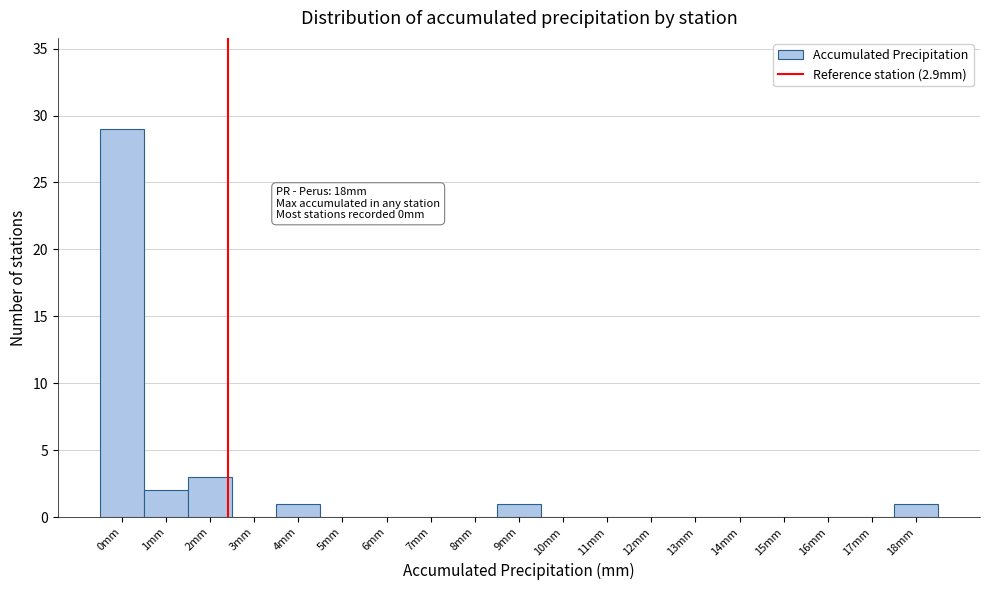

True or false: the data shows 0 at 10mm.

True